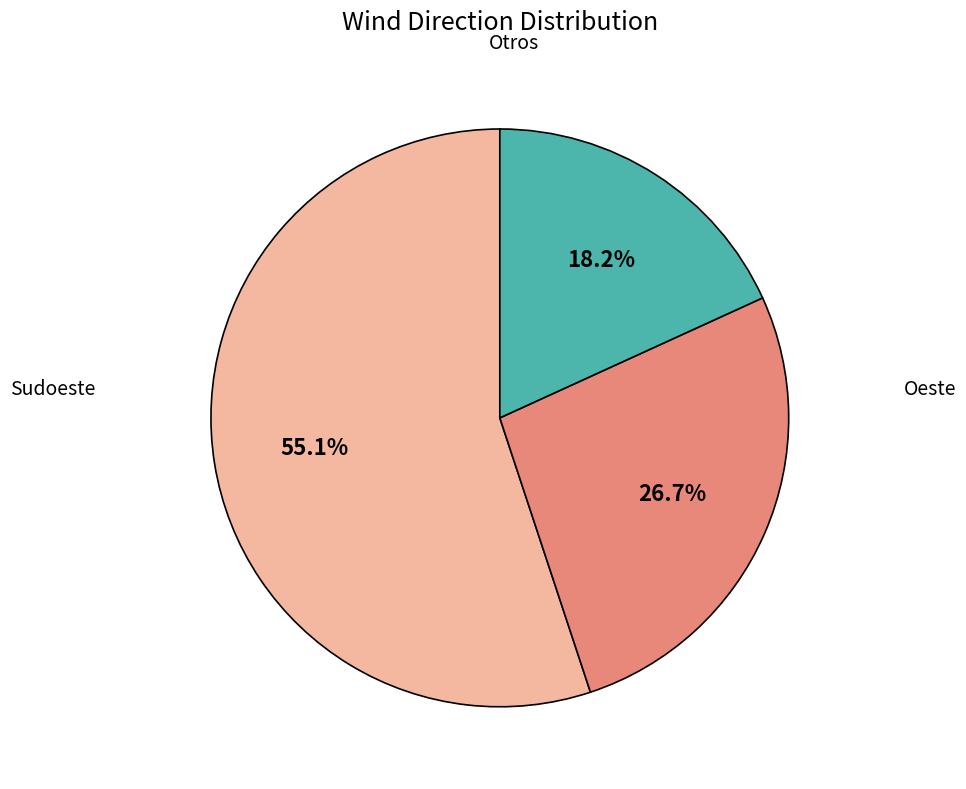

To the nearest percent, what is the average slice percentage?

33%